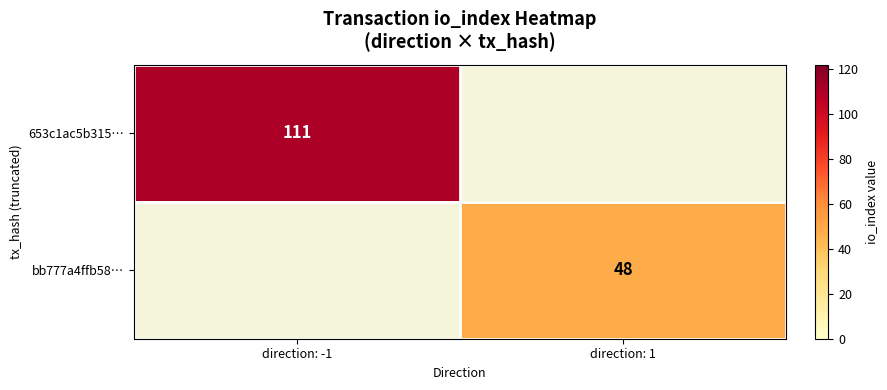

At how many categories does at least one series exceed 65?

1